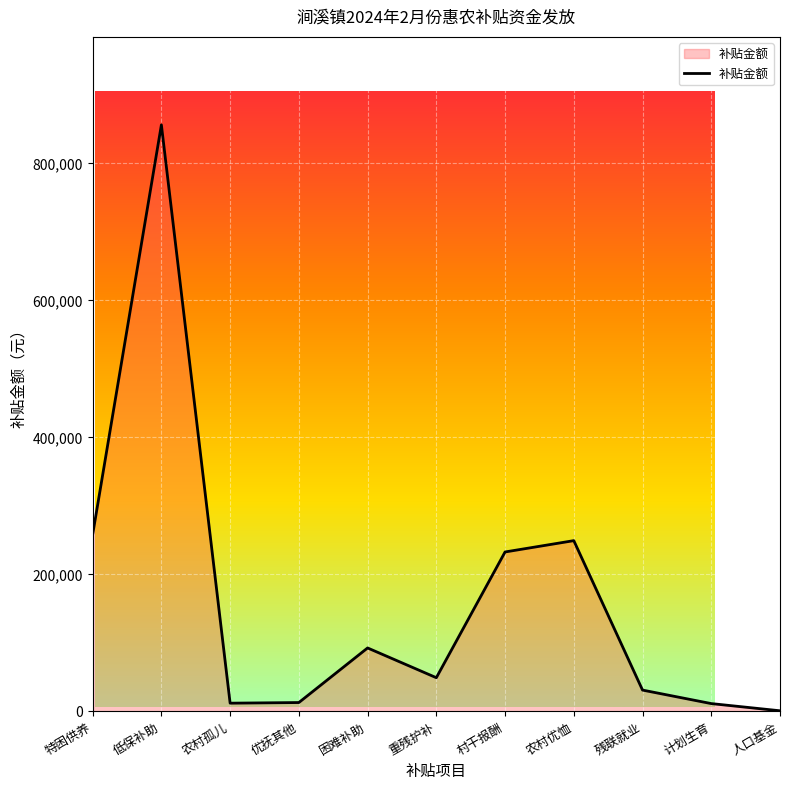

True or false: the data shows 361968.5 at 低保补助.

False